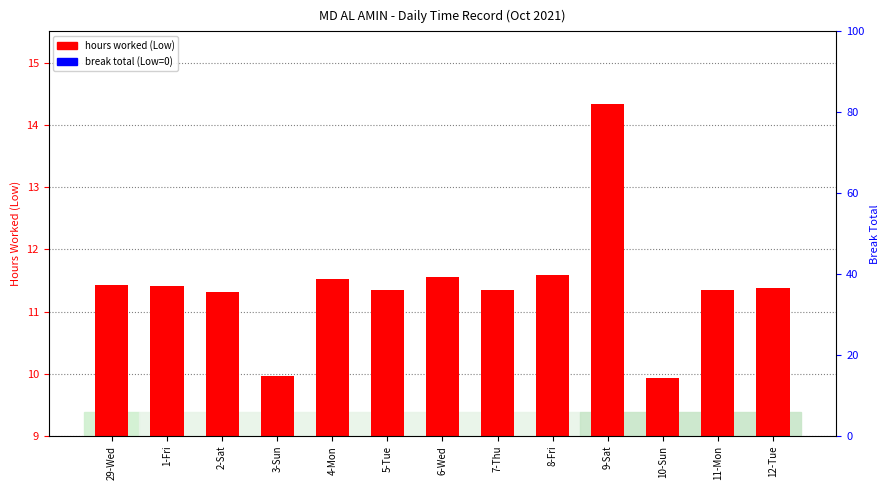

Reading left to right, list all the values displayed in this chart.

hours worked (Low): 29-Wed=11.4	1-Fri=11.4	2-Sat=11.3	3-Sun=10.0	4-Mon=11.5	5-Tue=11.3	6-Wed=11.6	7-Thu=11.3	8-Fri=11.6	9-Sat=14.3	10-Sun=9.9	11-Mon=11.3	12-Tue=11.4
break total: 29-Wed=0.0	1-Fri=0.0	2-Sat=0.0	3-Sun=0.0	4-Mon=0.0	5-Tue=0.0	6-Wed=0.0	7-Thu=0.0	8-Fri=0.0	9-Sat=0.0	10-Sun=0.0	11-Mon=0.0	12-Tue=0.0